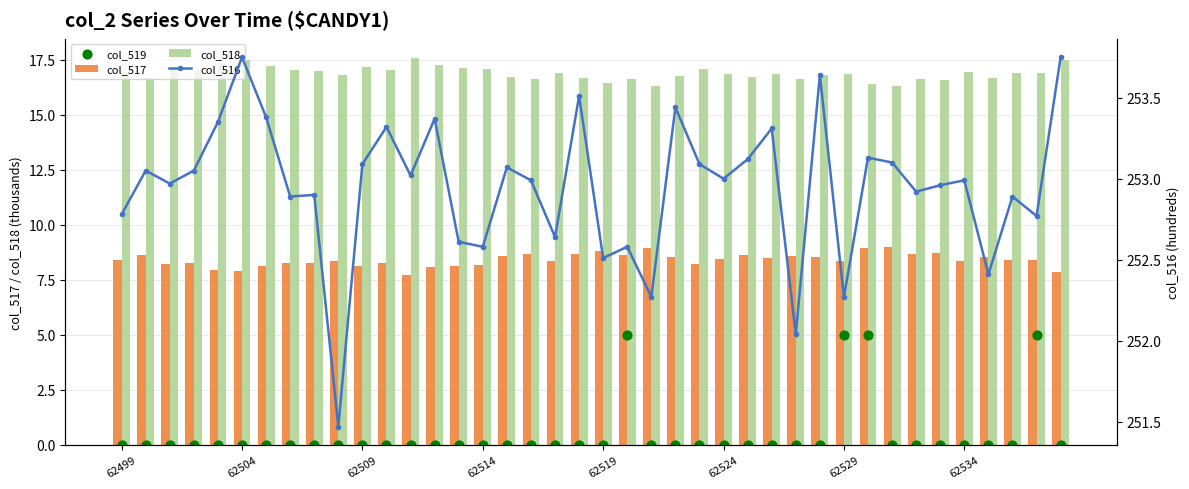

Is it true that col_518 equals 17.2 at 62509?

True